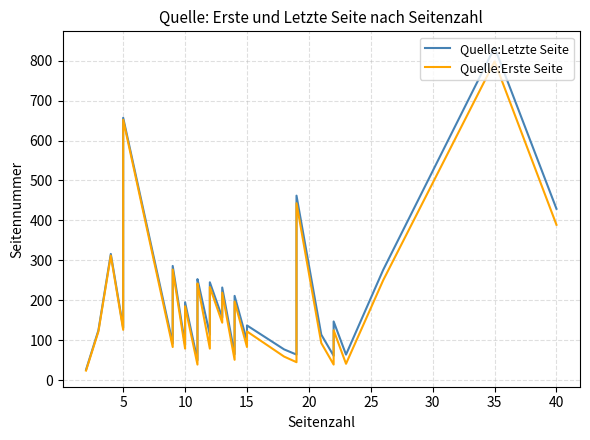

Rank the series by their maximum value, from highest to lowest.

Quelle:Letzte Seite, Quelle:Erste Seite